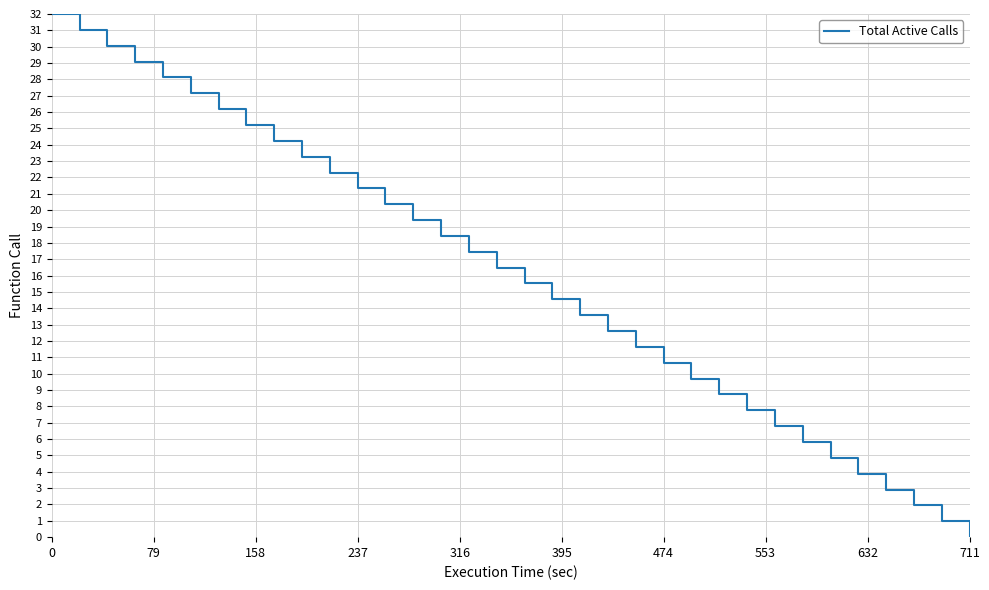

Count the number of data series in this chart.

1